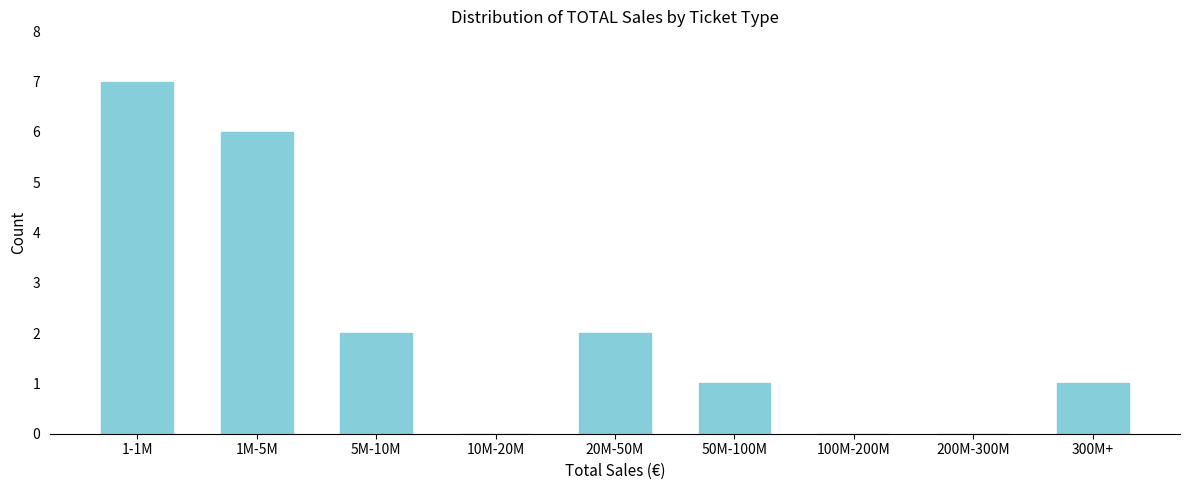

Reading right to left, extract all data points from this chart.

300M+=1	200M-300M=0	100M-200M=0	50M-100M=1	20M-50M=2	10M-20M=0	5M-10M=2	1M-5M=6	1-1M=7